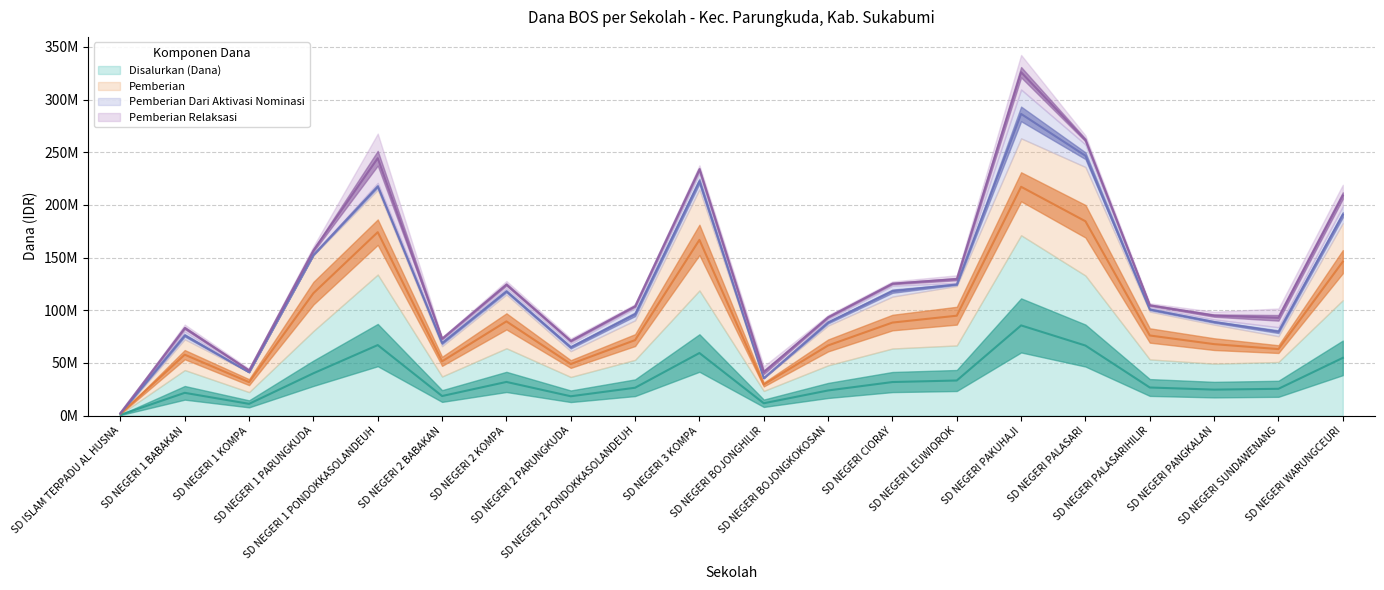

What is the label of the 2nd point from the right?

SD NEGERI SUNDAWENANG